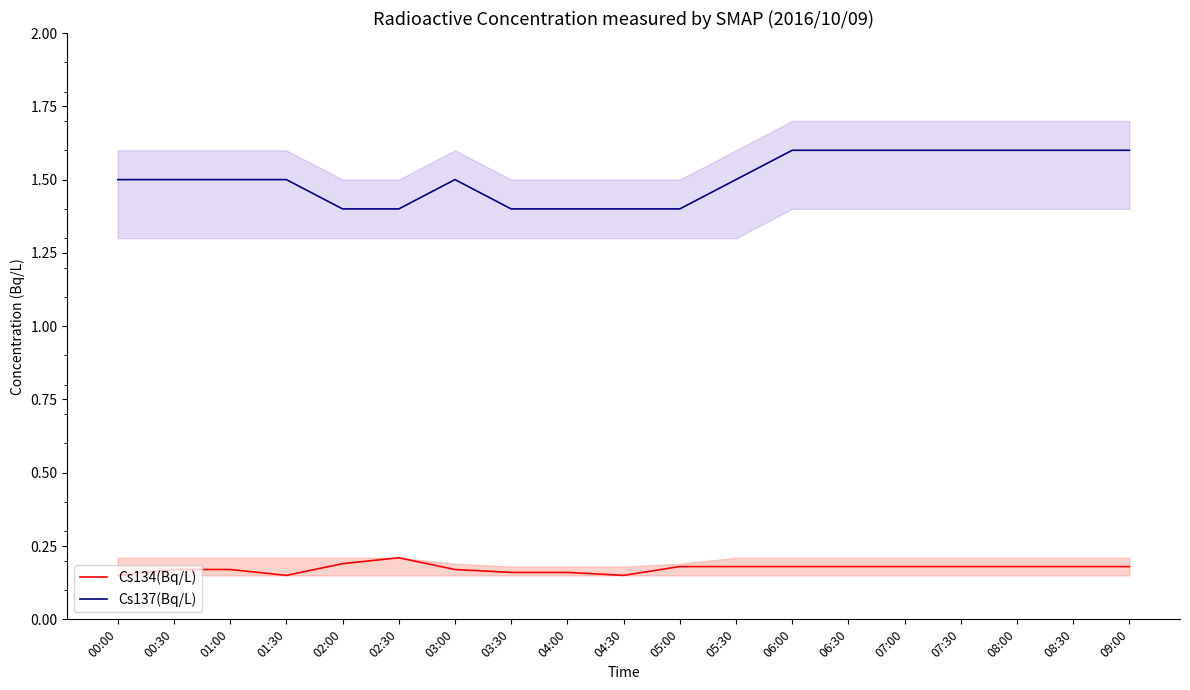

Reading left to right, transcribe all the data shown in this chart.

Cs134(Bq/L): 00:00=0.1	00:30=0.2	01:00=0.2	01:30=0.1	02:00=0.2	02:30=0.2	03:00=0.2	03:30=0.2	04:00=0.2	04:30=0.1	05:00=0.2	05:30=0.2	06:00=0.2	06:30=0.2	07:00=0.2	07:30=0.2	08:00=0.2	08:30=0.2	09:00=0.2
Cs137(Bq/L): 00:00=1.5	00:30=1.5	01:00=1.5	01:30=1.5	02:00=1.4	02:30=1.4	03:00=1.5	03:30=1.4	04:00=1.4	04:30=1.4	05:00=1.4	05:30=1.5	06:00=1.6	06:30=1.6	07:00=1.6	07:30=1.6	08:00=1.6	08:30=1.6	09:00=1.6